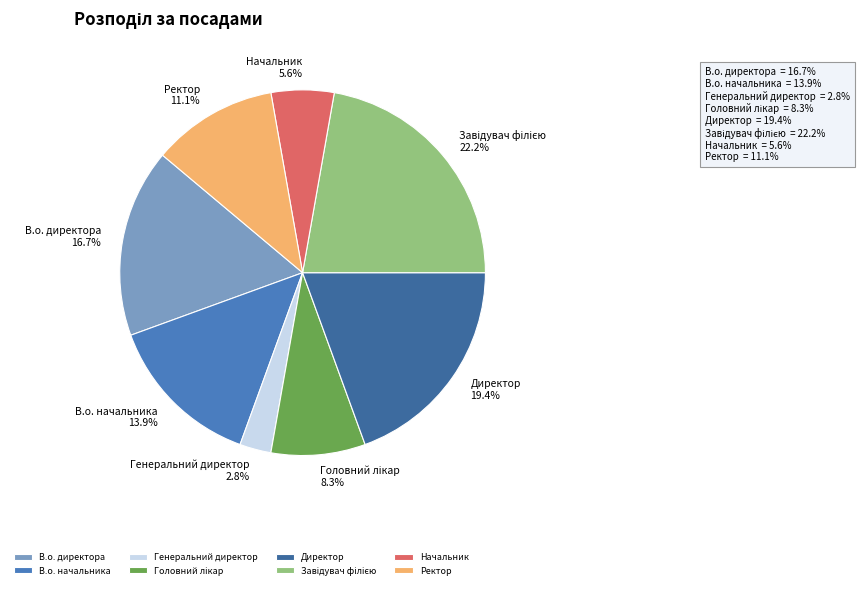

To the nearest percent, what is the average slice percentage?

12%